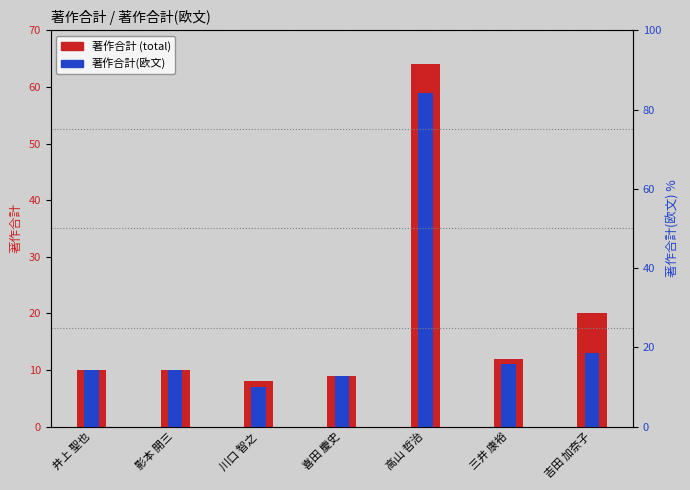

What is the label of the 7th bar from the left?

吉田 加奈子